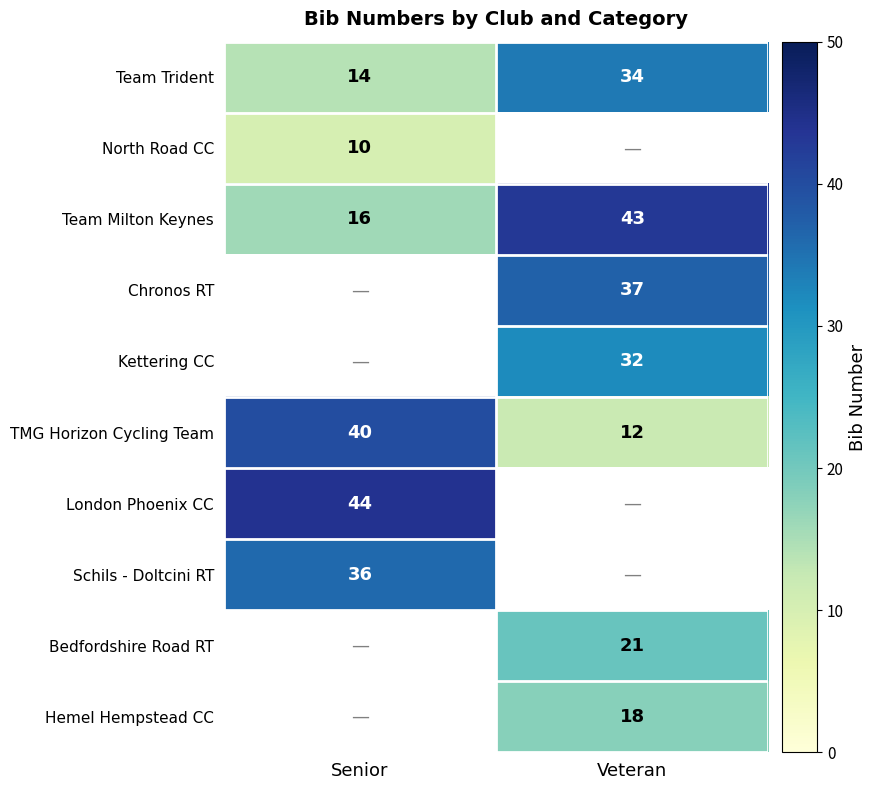

What value does the TMG Horizon Cycling Team series have at Veteran, to the nearest 10?

10